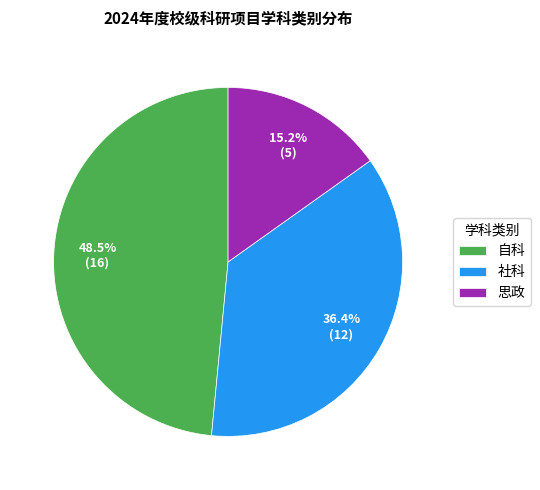

To the nearest percent, what is the difference between the 思政 and 社科 slice percentages?

21%